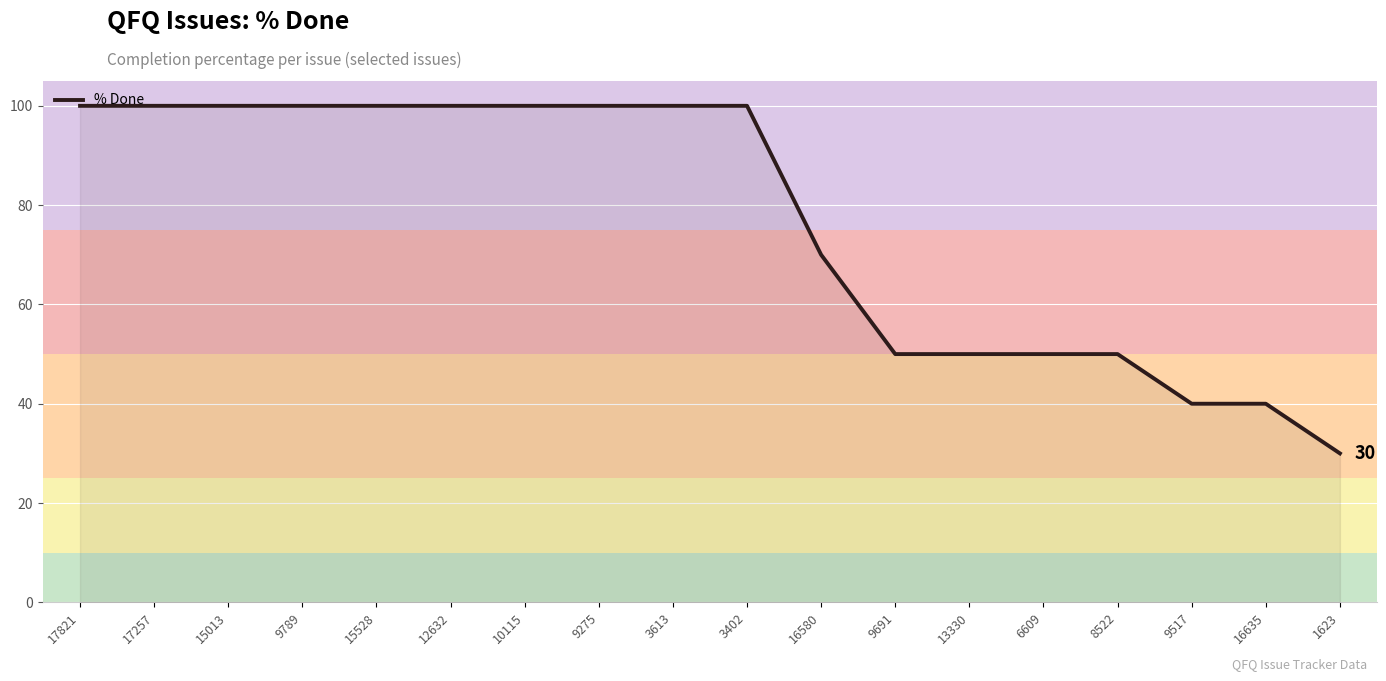

What is the average value?

77